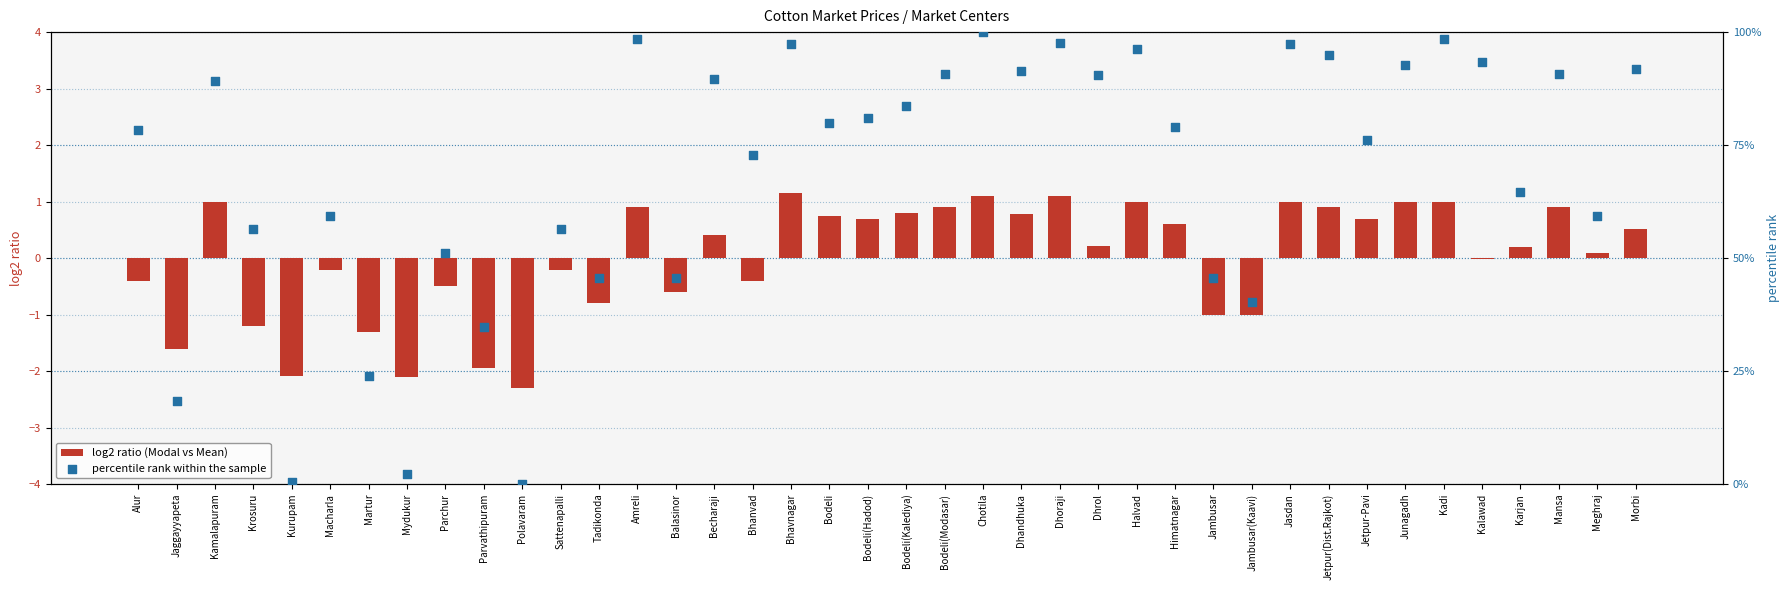

Which series has the widest spread of Y values?

percentile rank within the sample